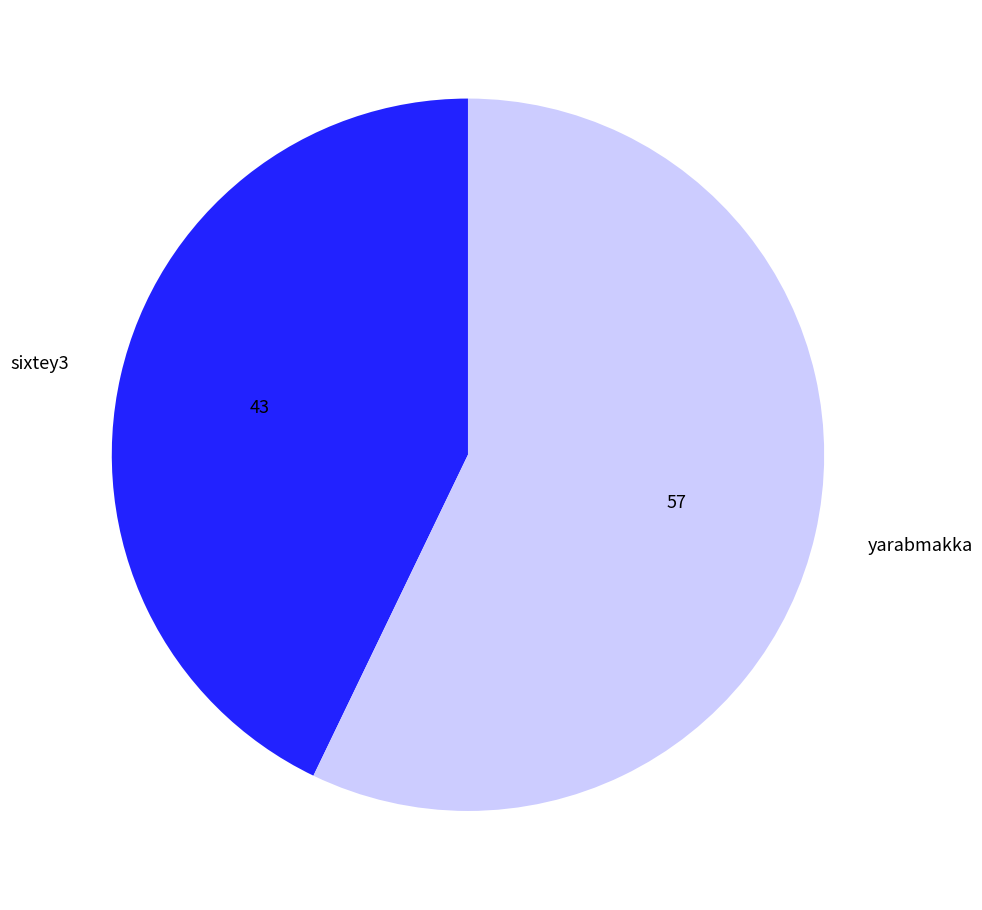

Which category has the smallest portion of the pie?

sixtey3